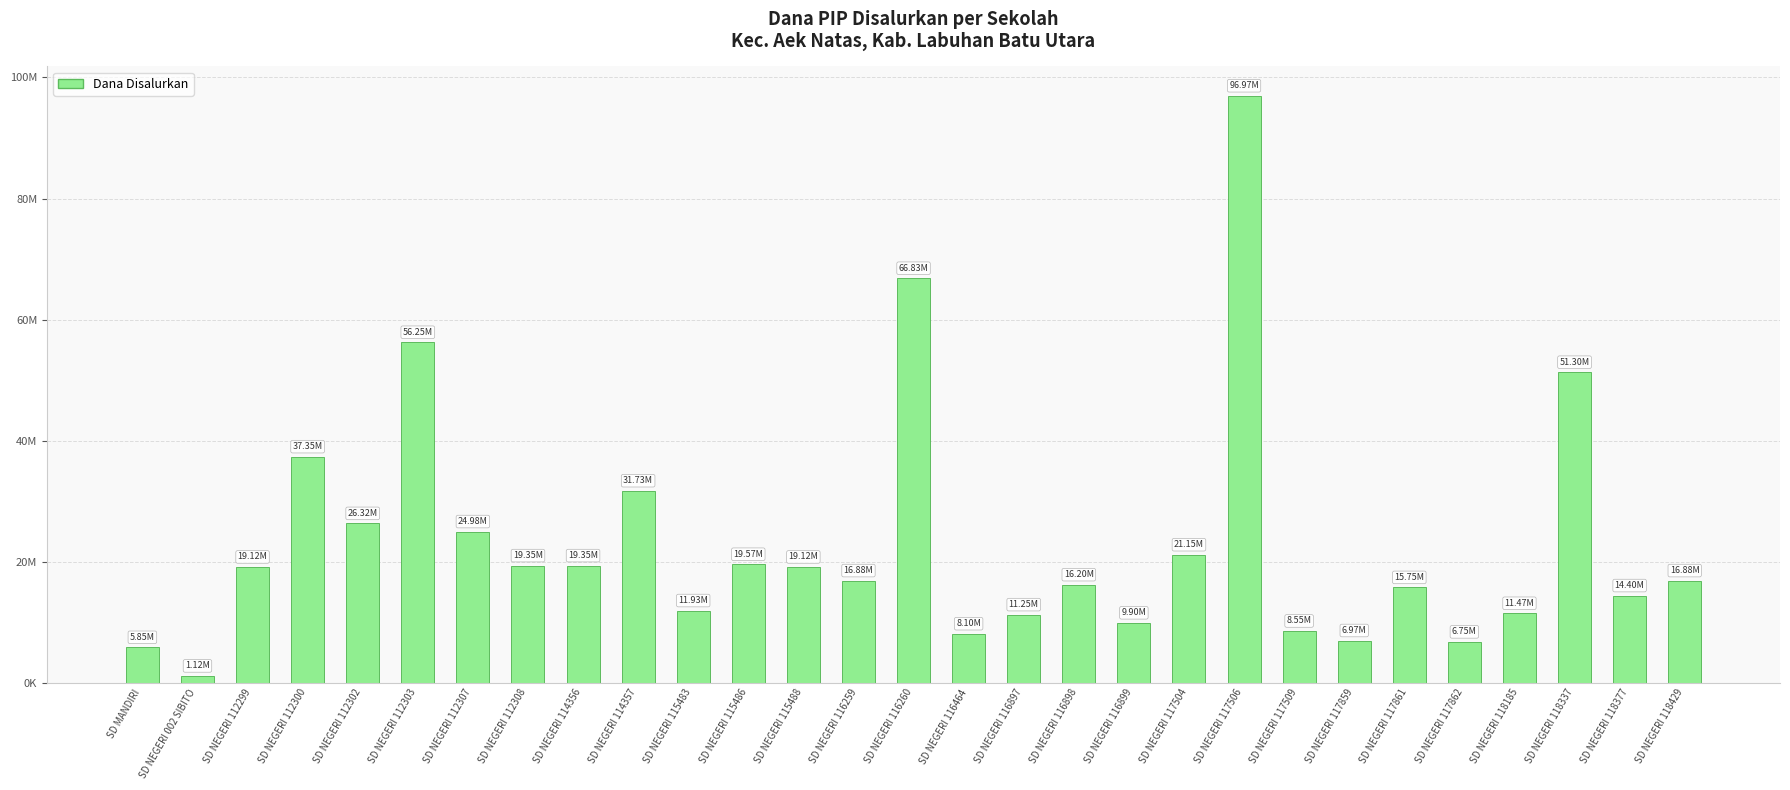

Reading right to left, list all the values displayed in this chart.

16875000	14400000	51300000	11475000	6750000	15750000	6975000	8550000	96975000	21150000	9900000	16200000	11250000	8100000	66825000	16875000	19125000	19575000	11925000	31725000	19350000	19350000	24975000	56250000	26325000	37350000	19125000	1125000	5850000